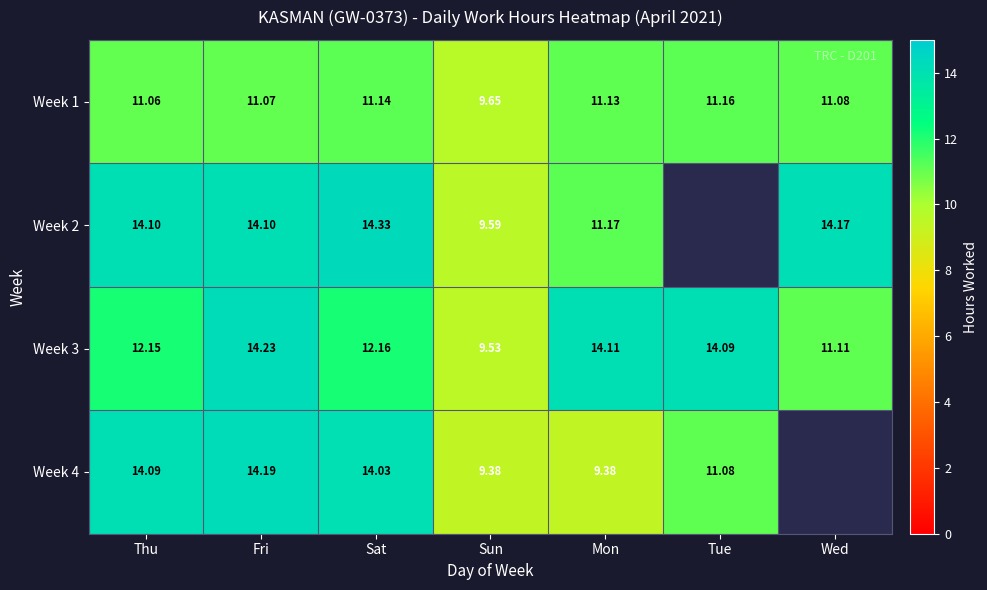

What is the sum of all Week 3 values?

87.4